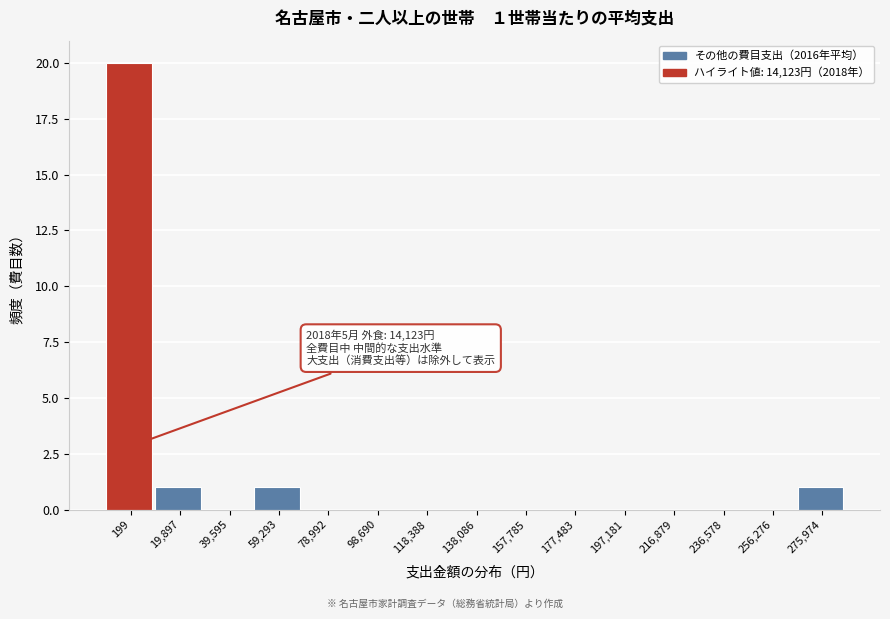

Reading left to right, list all the values displayed in this chart.

199=20	19,897=1	39,595=0	59,293=1	78,992=0	98,690=0	118,388=0	138,086=0	157,785=0	177,483=0	197,181=0	216,879=0	236,578=0	256,276=0	275,974=1